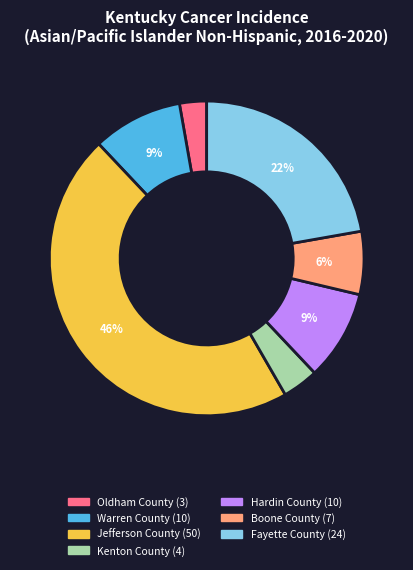

Which has a higher value, Hardin County or Jefferson County?

Jefferson County